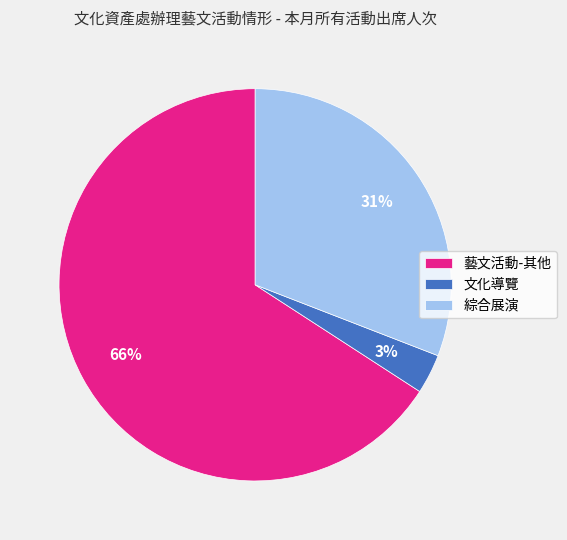

The 綜合展演 slice represents 31% of the pie. True or false?

True